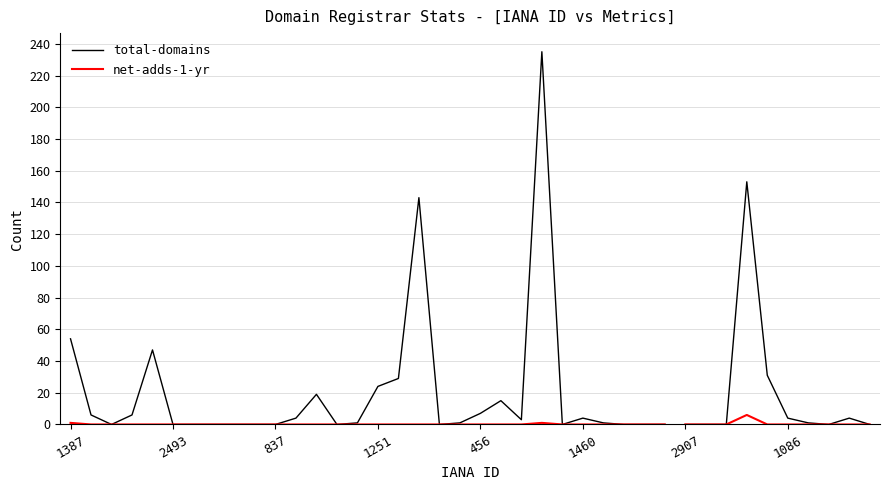

True or false: net-adds-1-yr and total-domains intersect in this chart.

False